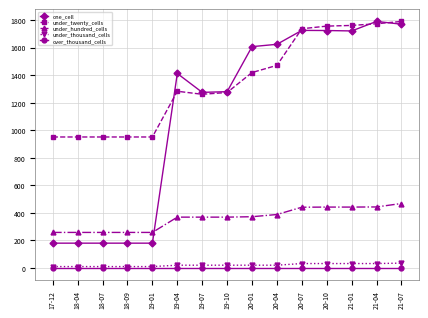

What is the spread (max minus min) of values at 18-09?

951